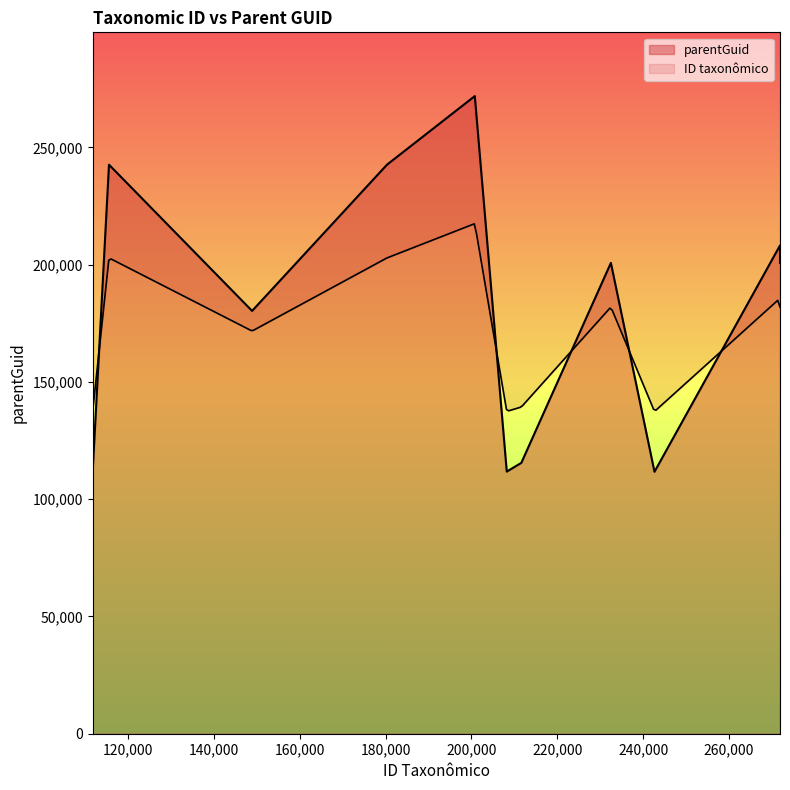

Is it true that parentGuid equals 242646 at 180298?

True